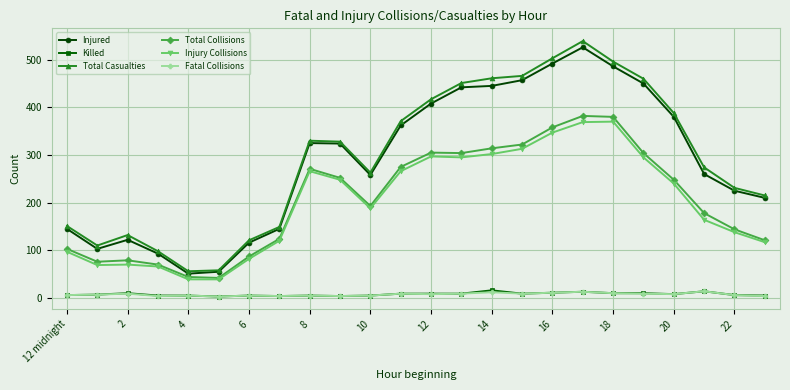

What is the maximum value for Injury Collisions?

370